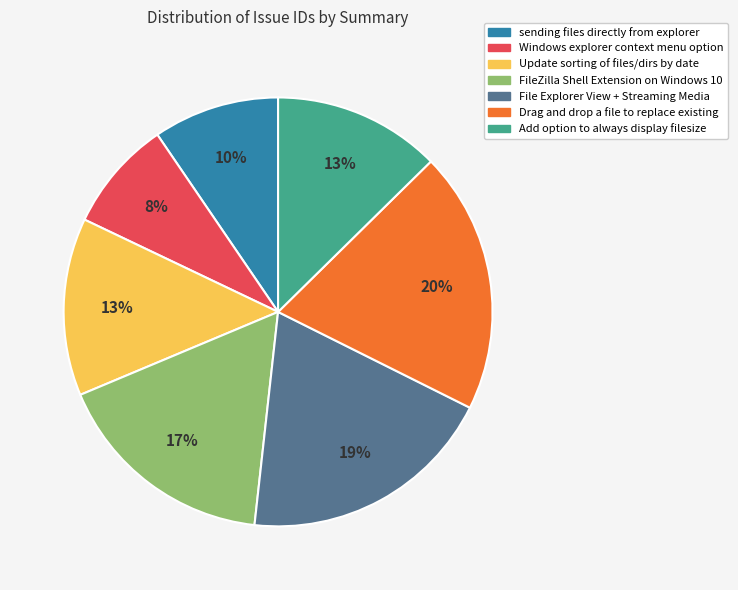

To the nearest percent, what is the combined percentage of FileZilla Shell Extension on Windows 10 and File Explorer View + Streaming Media?

36%